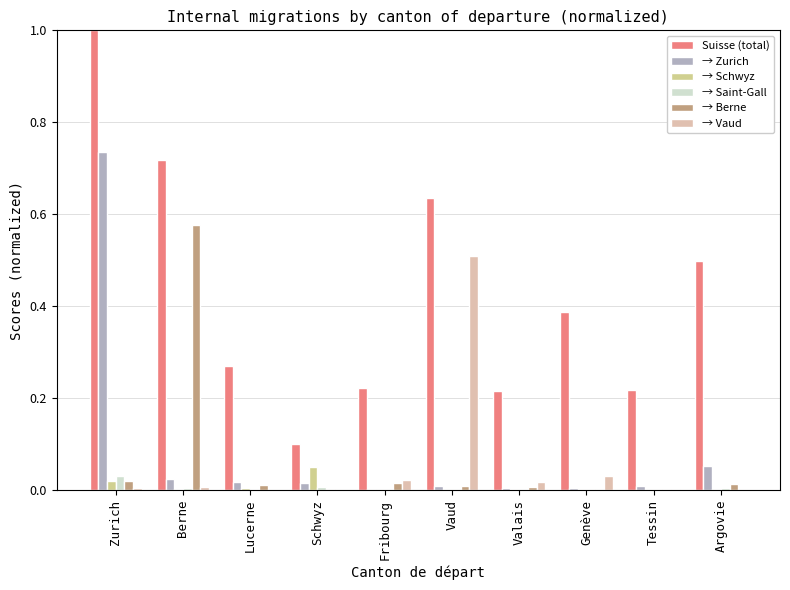

The value of → Zurich at Genève is 0.0. True or false?

False